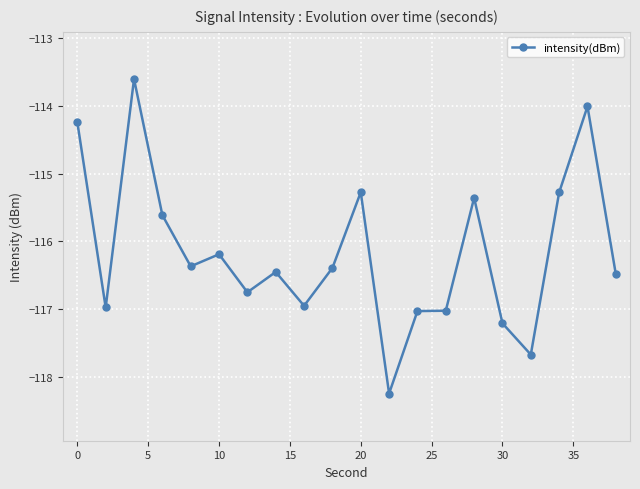

Count the number of values greater than -116.

7